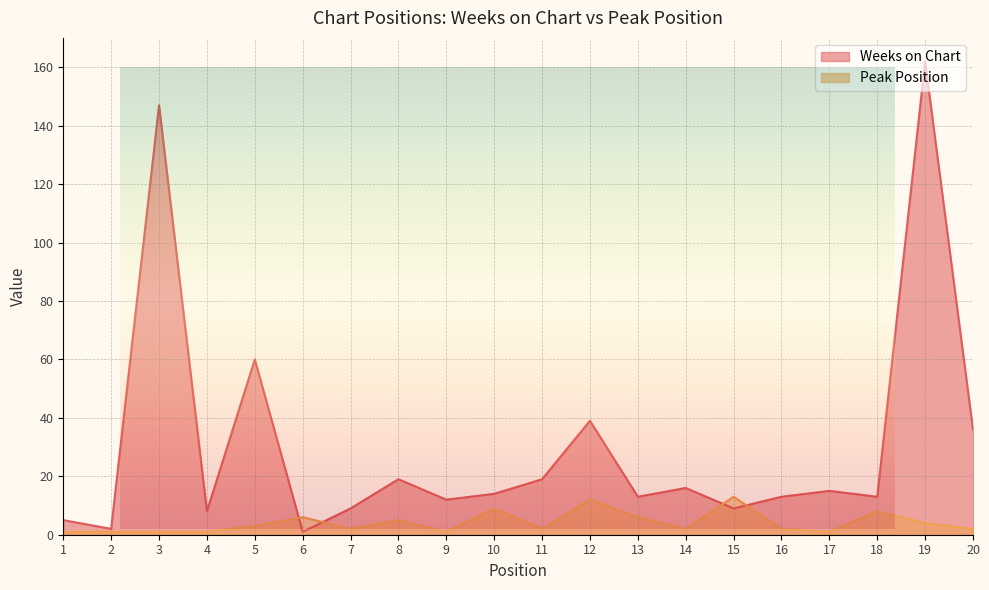

What is the total value across all series at 9?

13